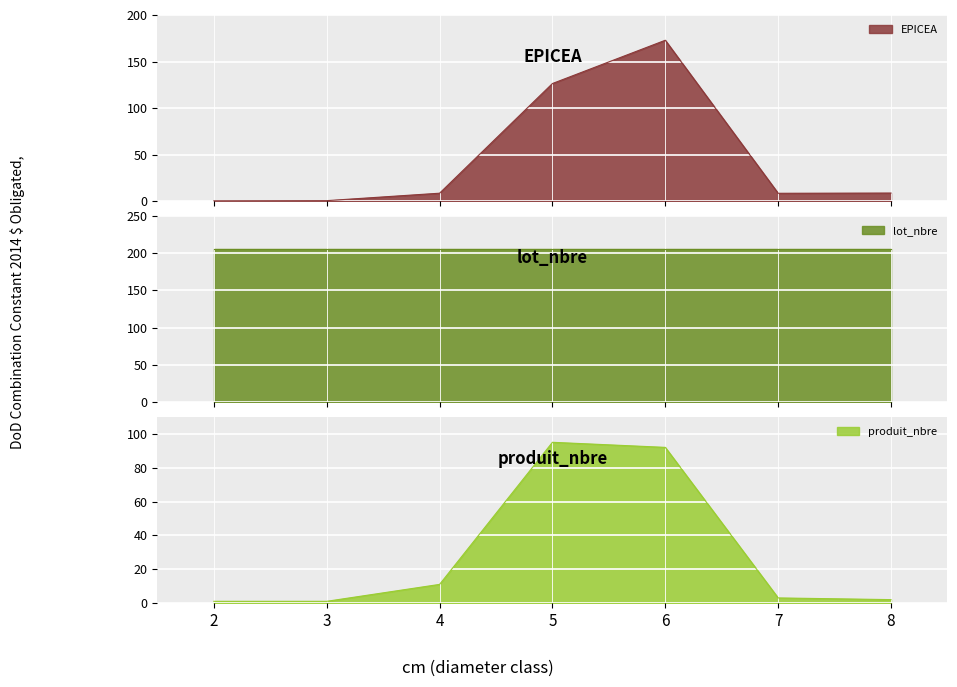

True or false: EPICEA has a value of 96.0 at 6.

False